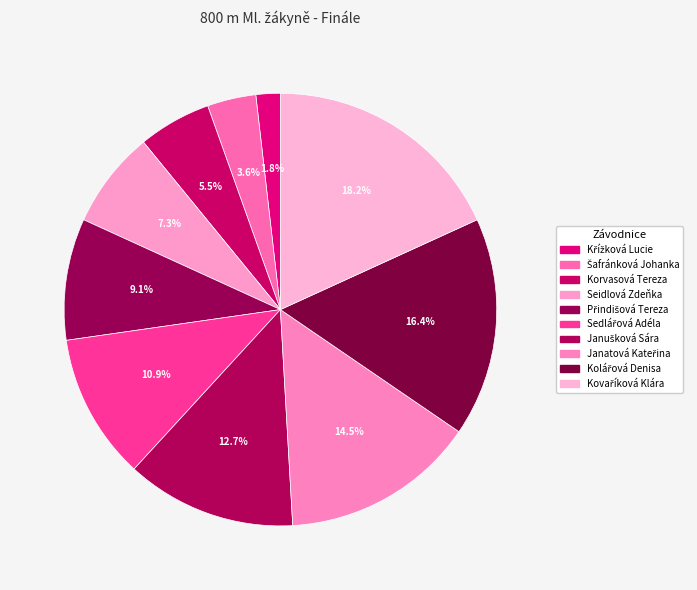

Does any single category account for the majority?

No